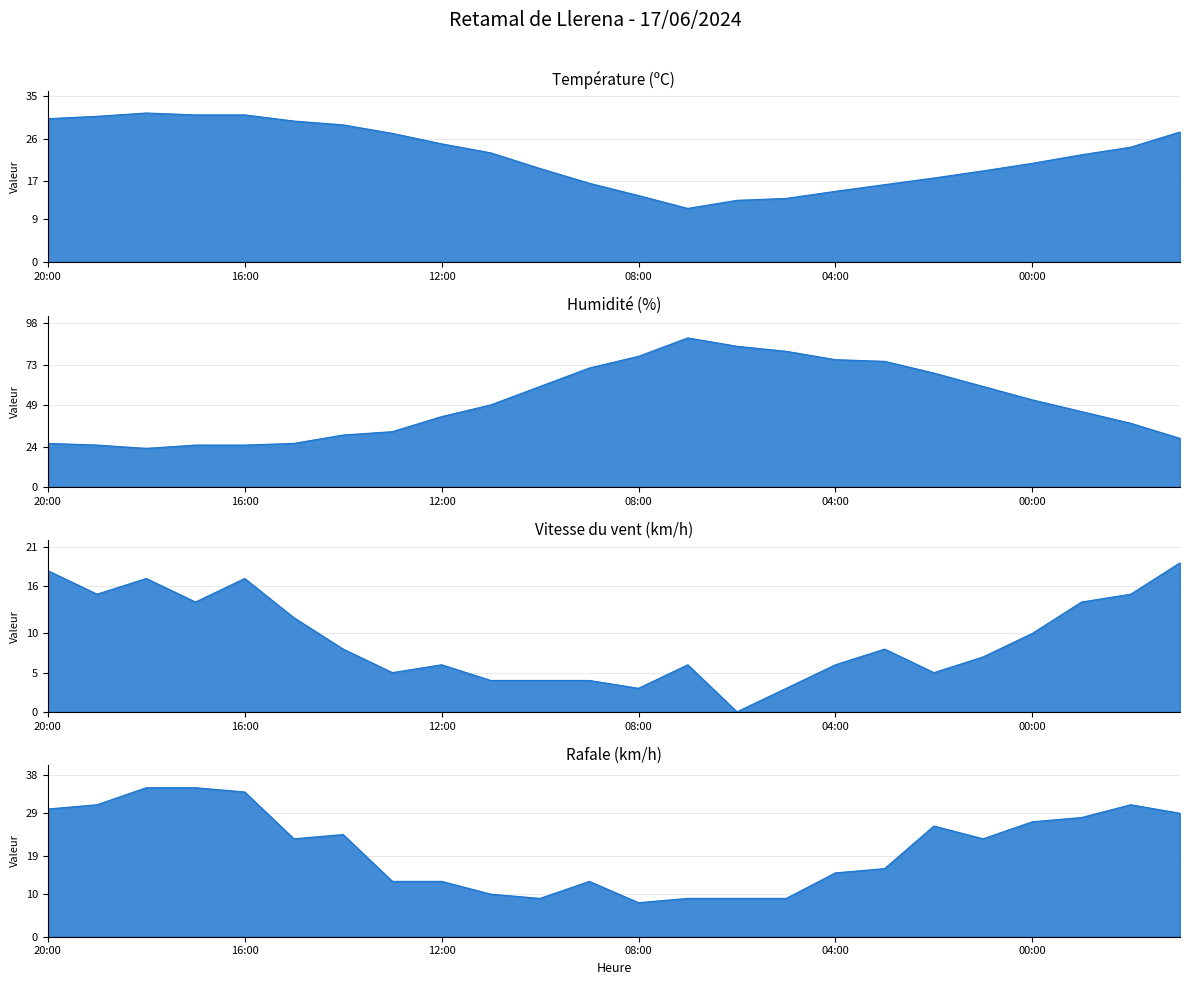

At which label does Rafale (km/h) reach its peak?

18:00